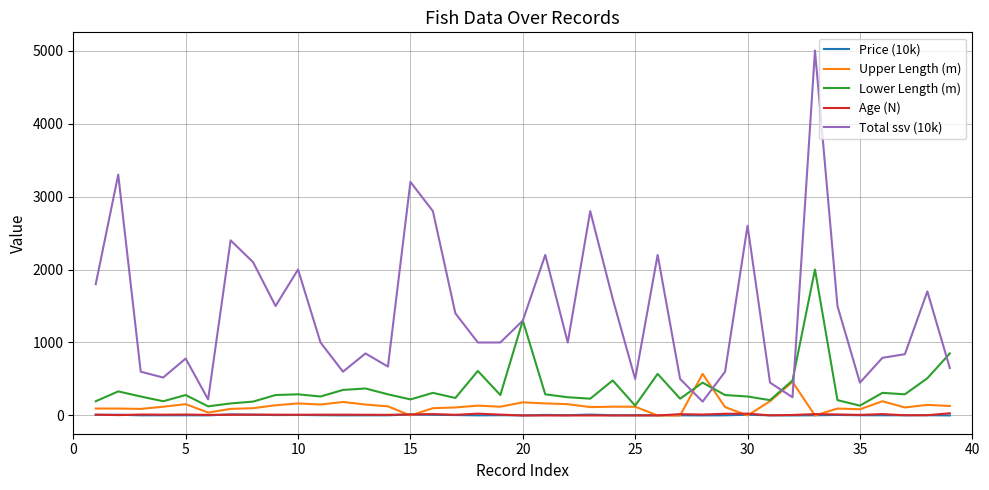

At how many categories does at least one series exceed 641?

28